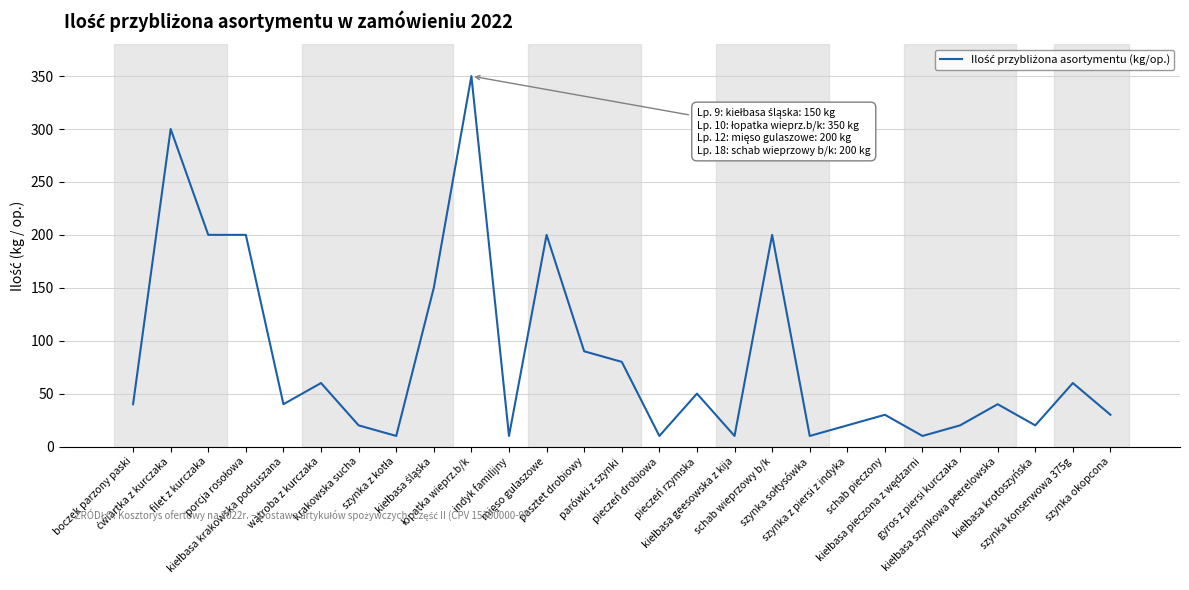

What is the average value?

84